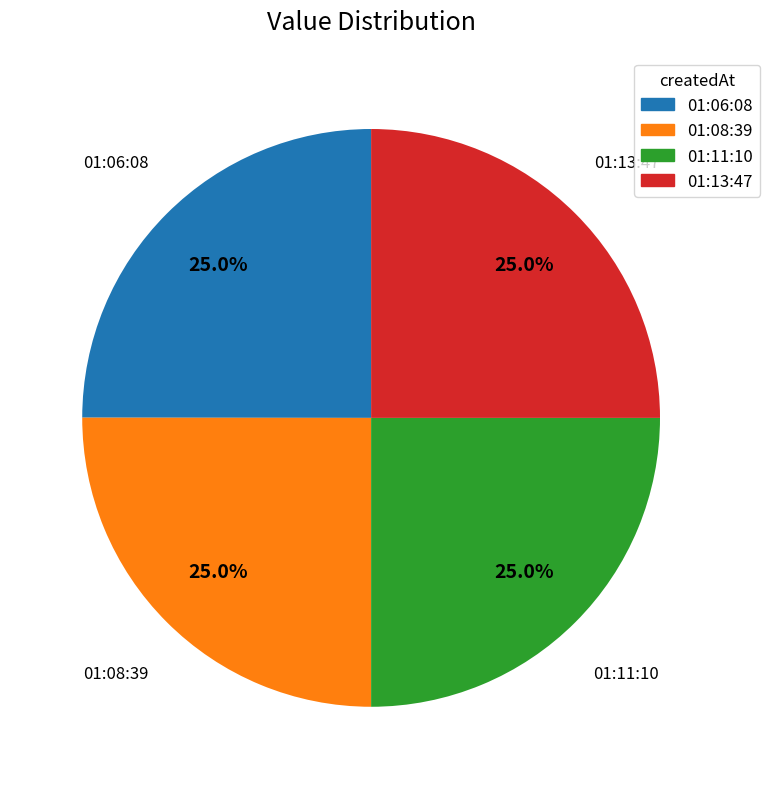

To the nearest percent, what is the average slice percentage?

25%